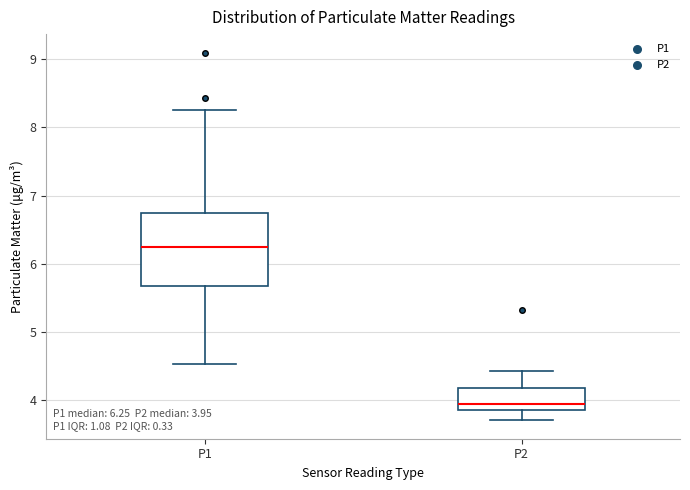

Which box's median line is the lowest?

P2